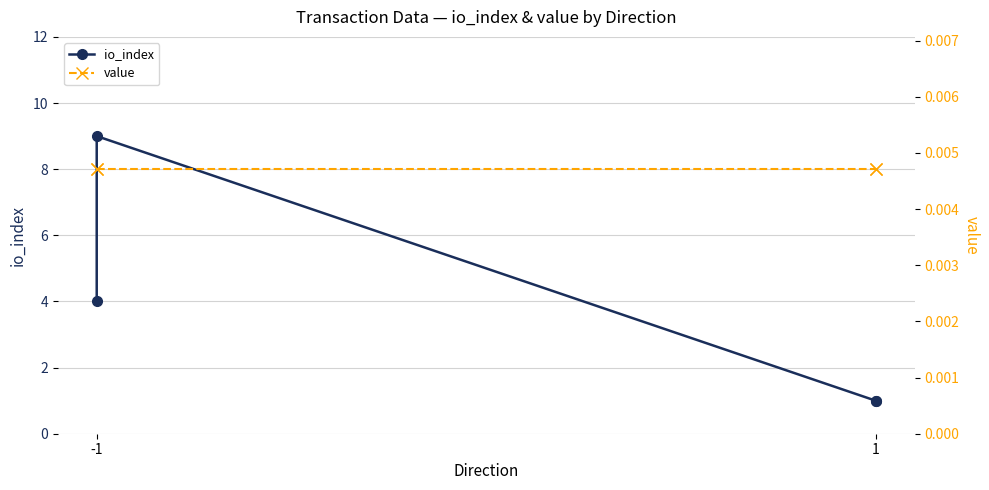

Is the value of io_index at -1 greater than the value of value at -1?

Yes